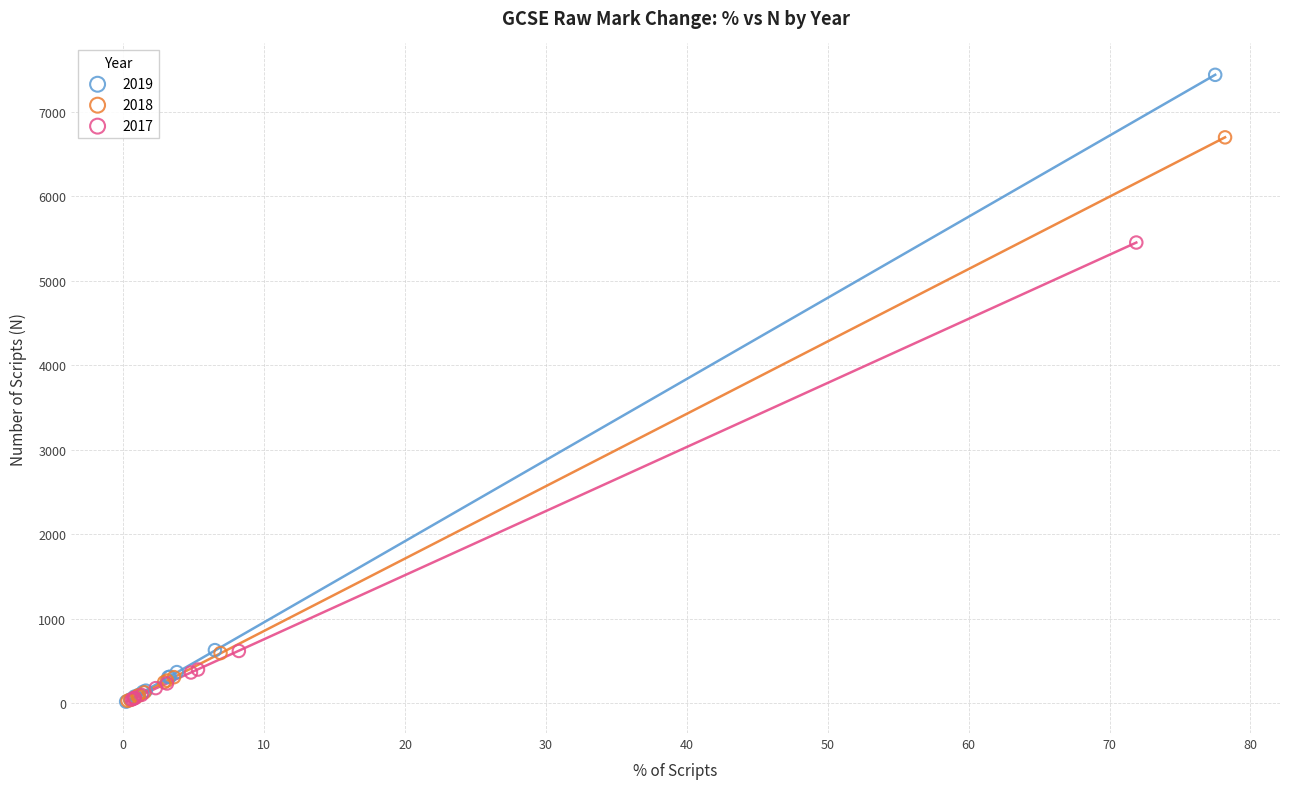

Which series has the largest Y range (max minus min)?

2019